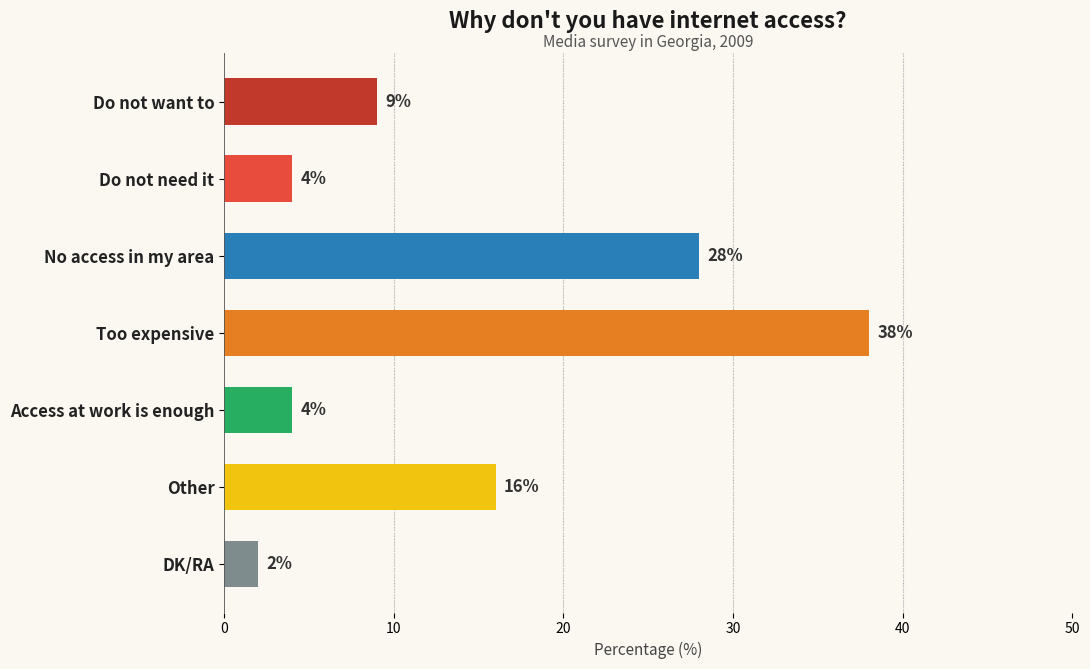

What is the average value?

14